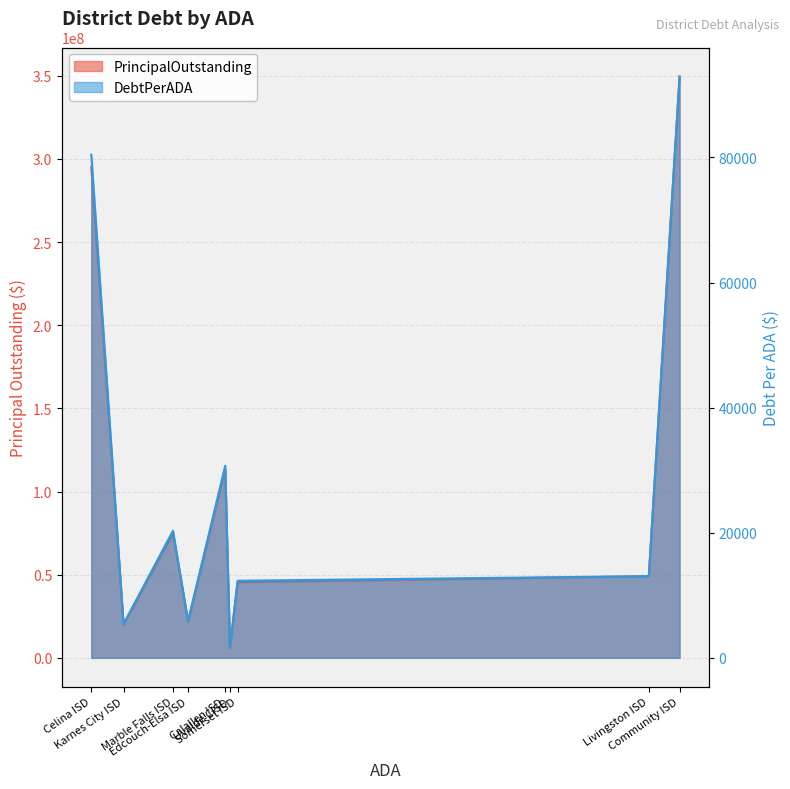

Which series has the largest range (max minus min)?

PrincipalOutstanding